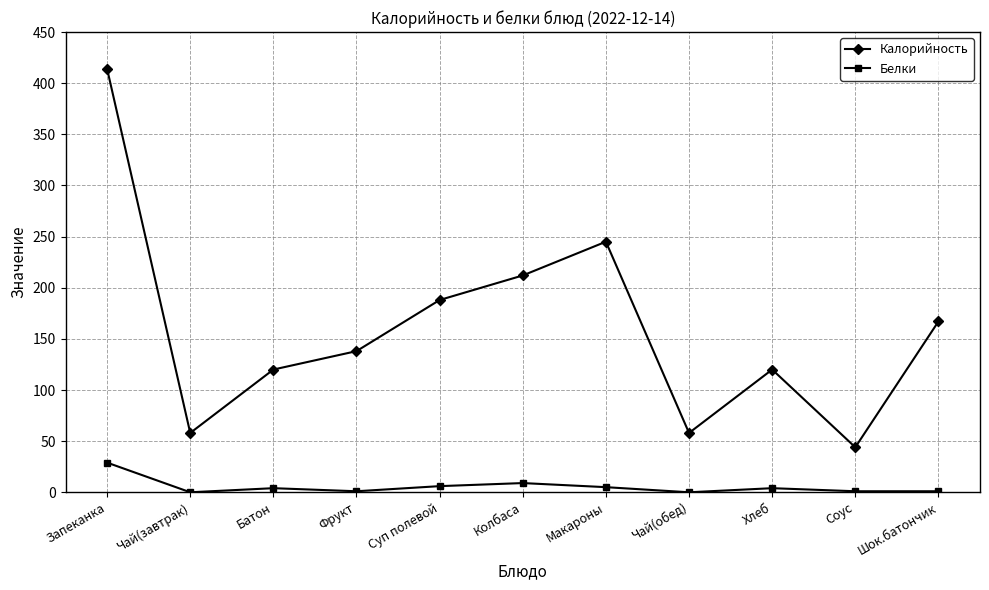

How many lines are shown in the chart?

2